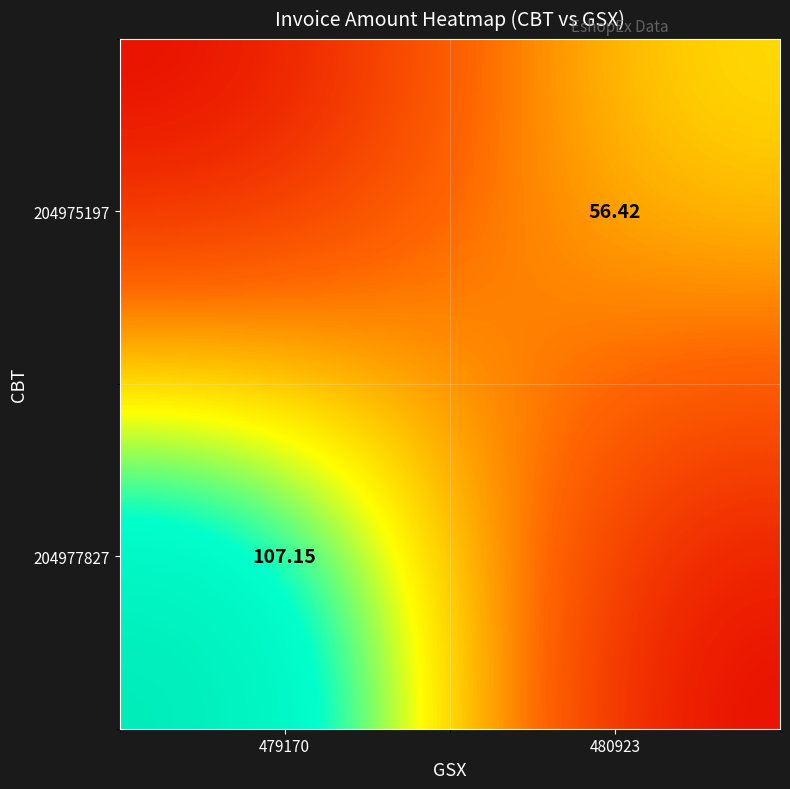

Between 479170 and 480923, which series saw the biggest shift?

204977827